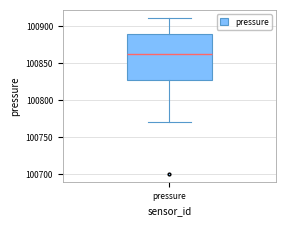

Where does the lower whisker of the box for pressure end on the y-axis? The values are not printed on the chart, so give them approximately, as read against the axis.

100770